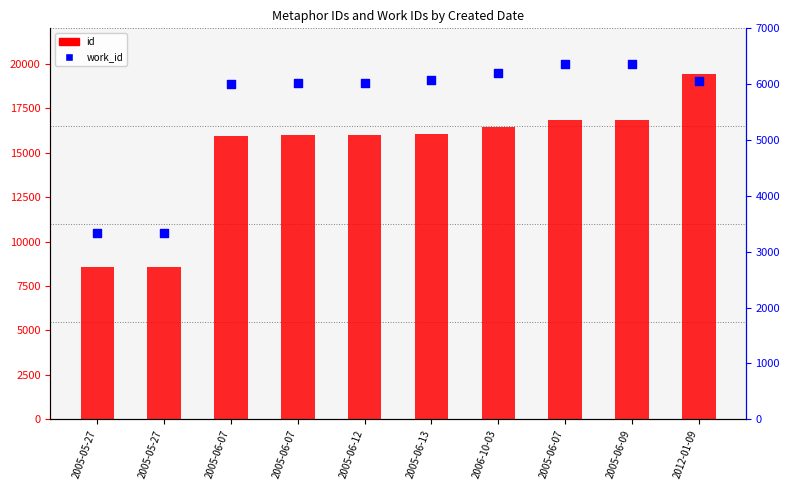

Which series has the largest total across all categories?

id